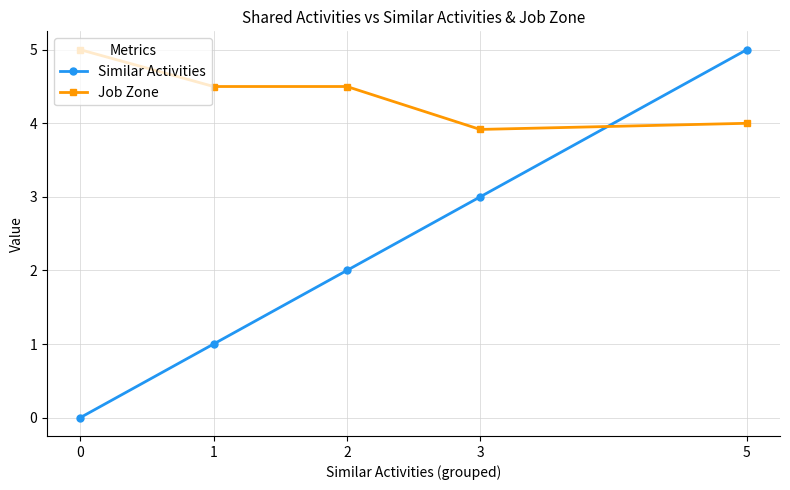

How many values in Similar Activities are above zero?

4